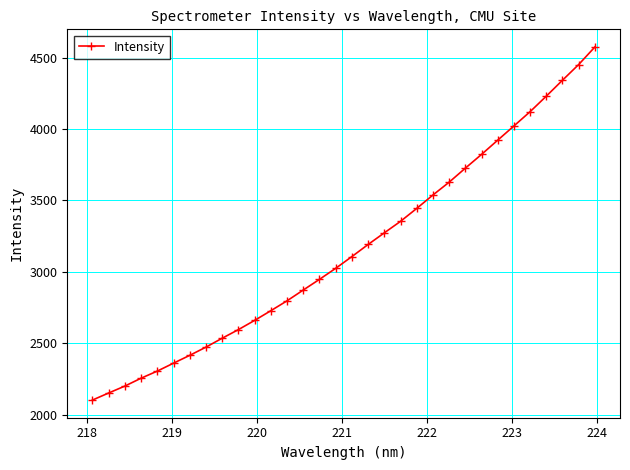

What is the value of the 10th point from the left?

2596.4